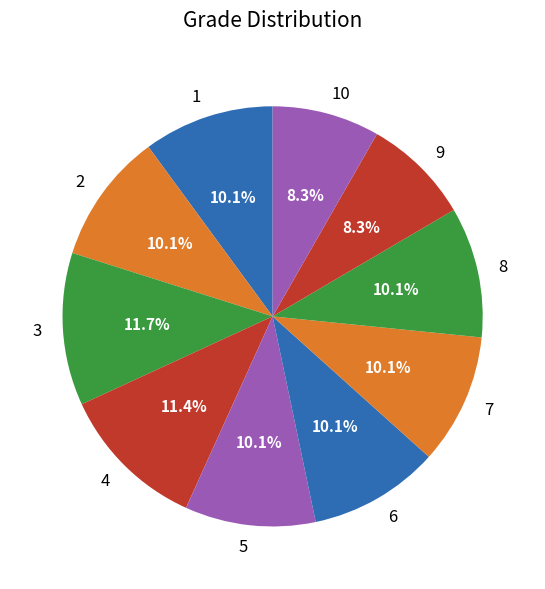

To the nearest percent, what portion does 6 represent?

10%